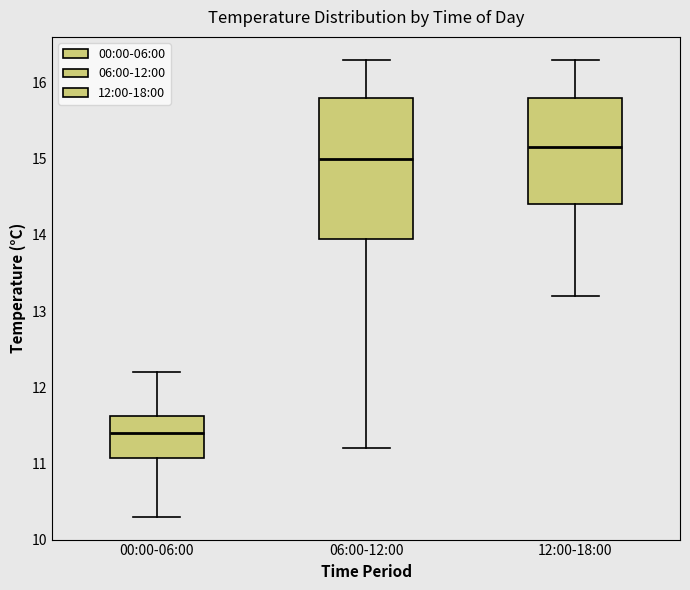

Reading left to right, read every box against the y-axis: the position of its median line, the range the box covers, and the ends of its whiskers. The values are not printed on the chart, so give them approximately, as read against the axis.

00:00-06:00: median 11.4, box 11.1 to 11.6, whiskers 10.3 to 12.2
06:00-12:00: median 15.0, box 14.0 to 15.8, whiskers 11.2 to 16.3
12:00-18:00: median 15.2, box 14.4 to 15.8, whiskers 13.2 to 16.3